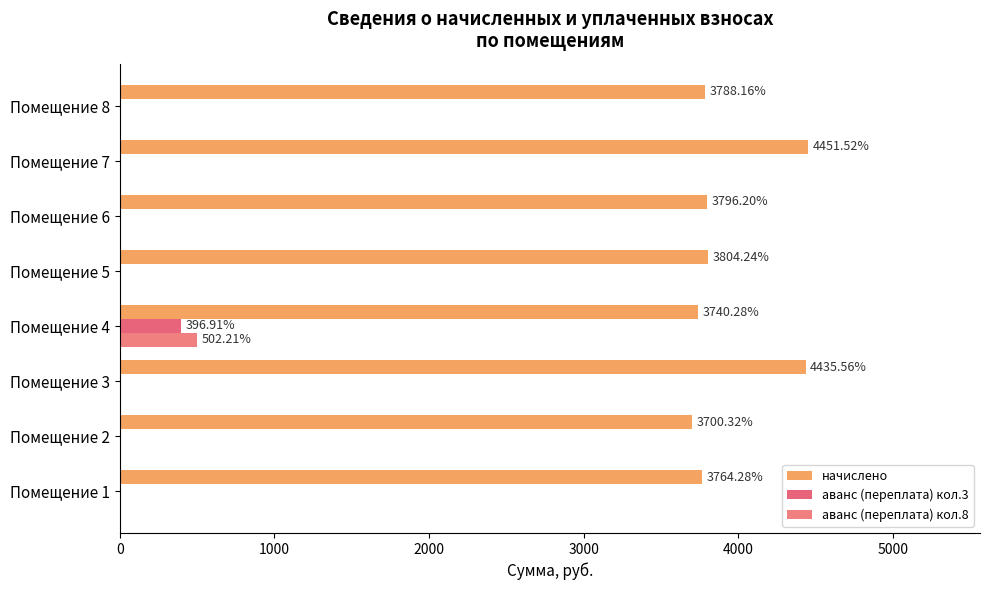

How many distinct data groups are displayed?

3